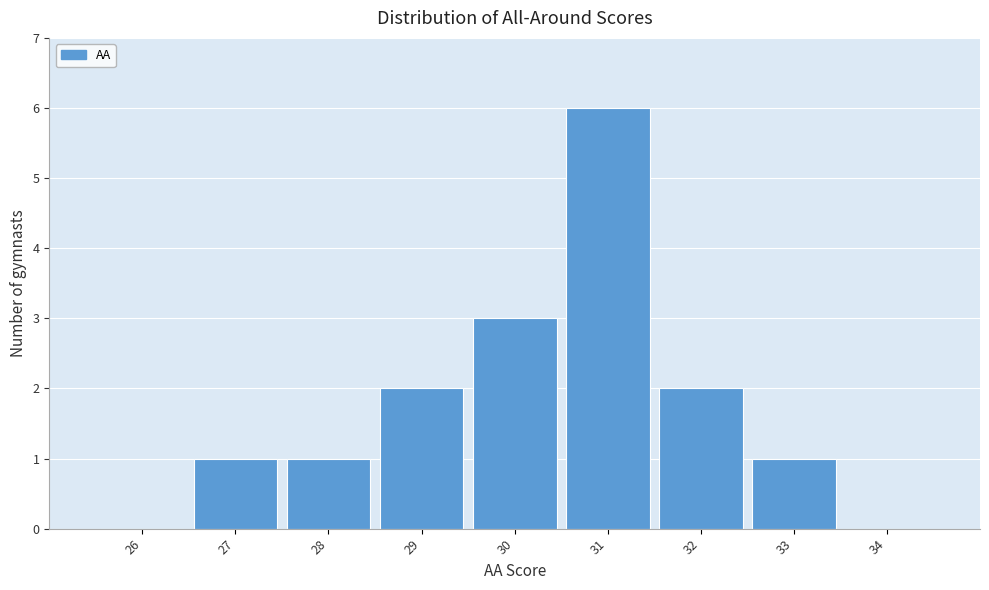

Reading left to right, what are all the values shown in this chart?

26=0	27=1	28=1	29=2	30=3	31=6	32=2	33=1	34=0